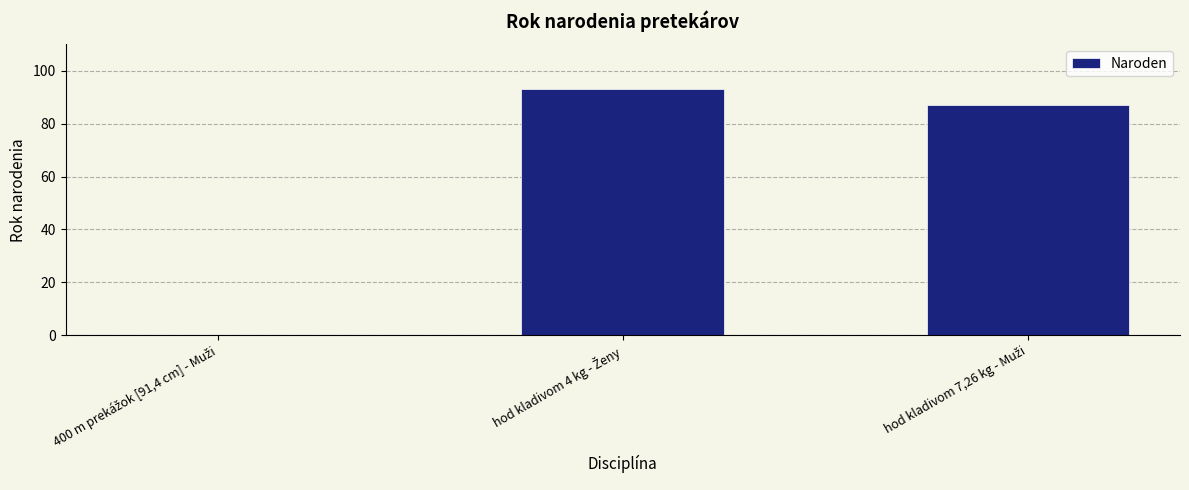

What is the maximum value shown in the chart?

93